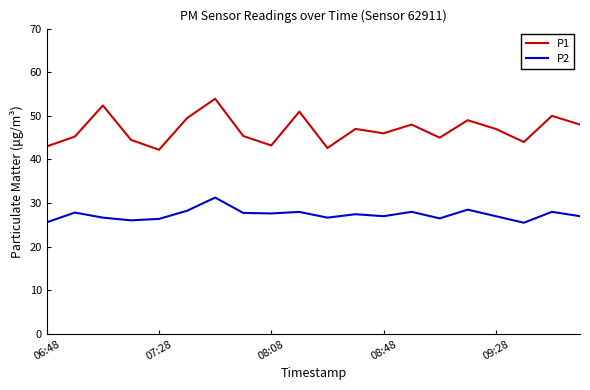

List the series in order of their overall mean, highest first.

P1, P2